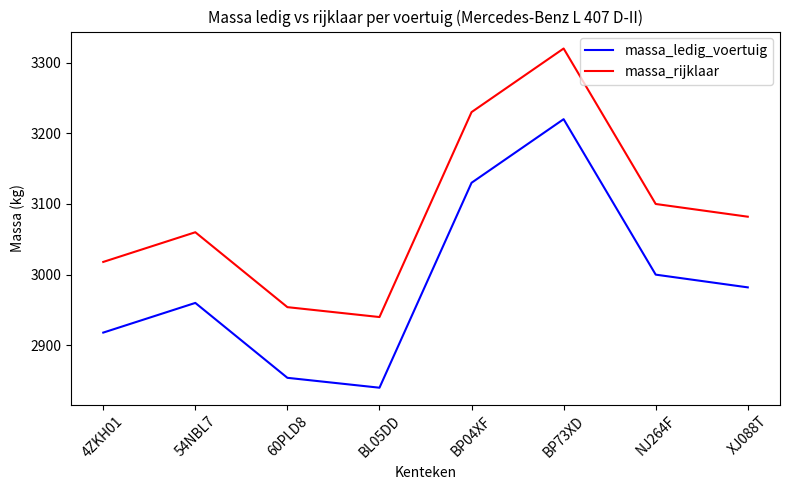

What is the difference between the highest and lowest values at BP73XD?

100